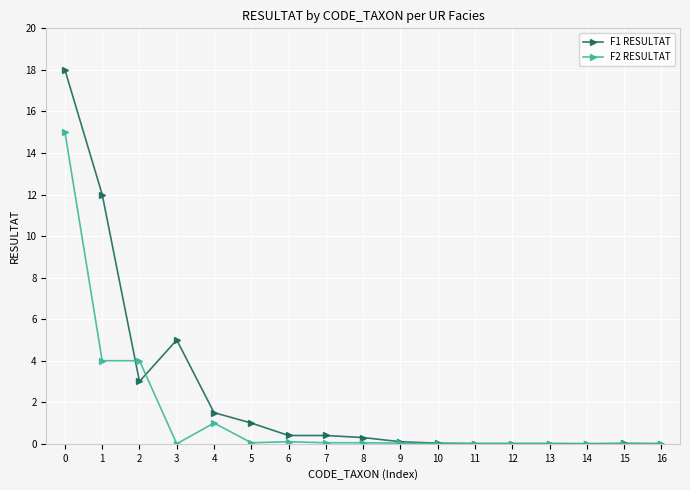

What value does the F2 RESULTAT series have at 8?

0.1